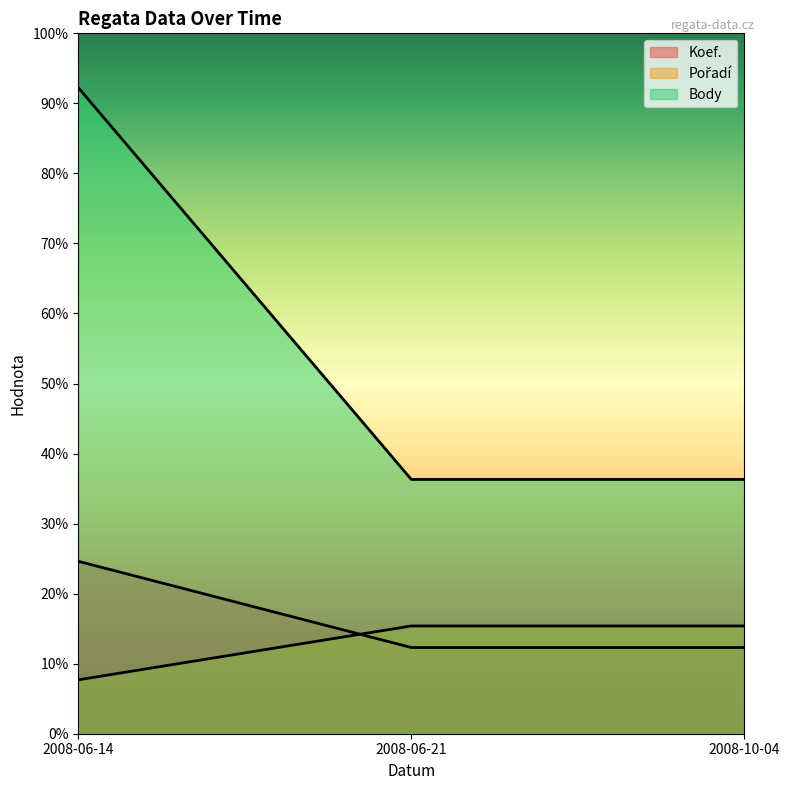

At how many categories does at least one series exceed 3604?

1